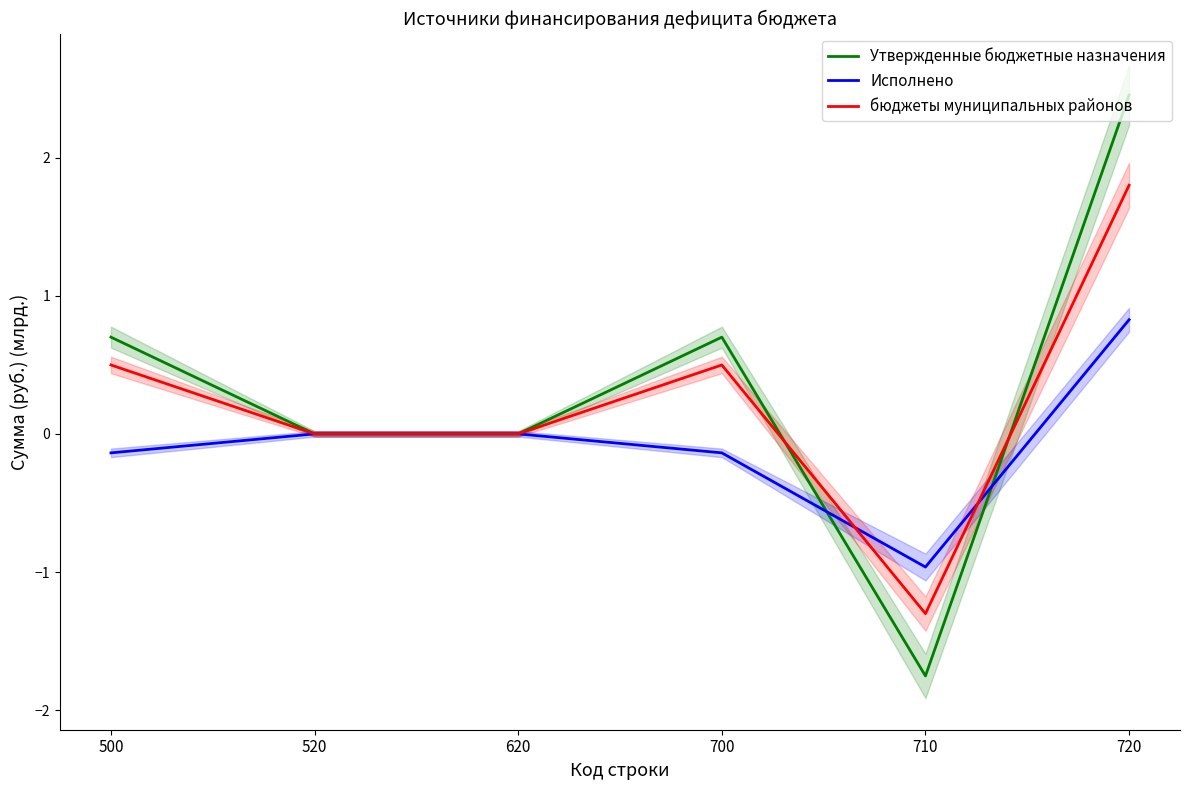

What is the sum of all Утвержденные бюджетные назначения values?

2.1